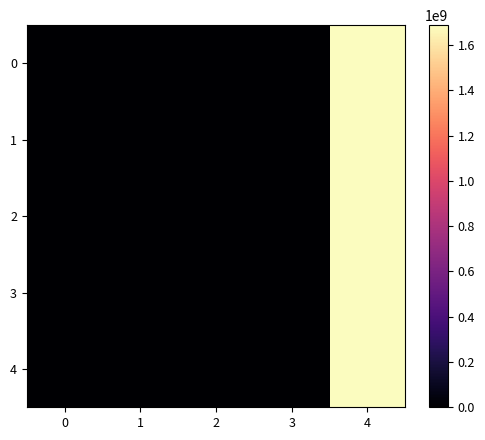

Count the number of categories in the chart.

5